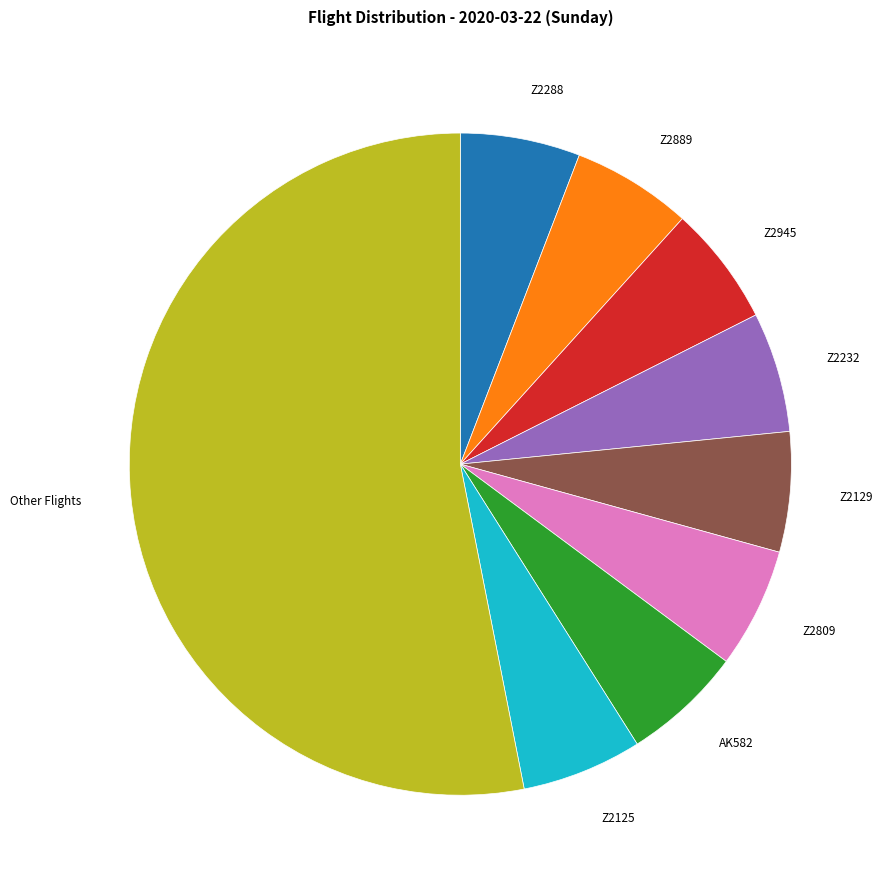

Is there any slice that represents more than half of the pie?

Yes